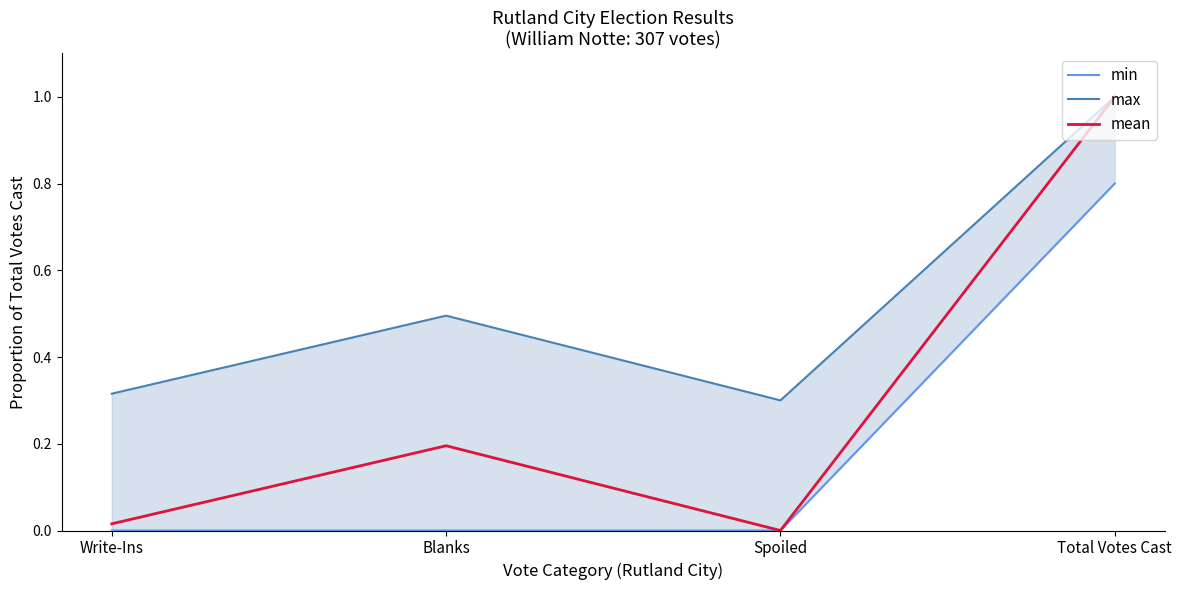

What is the total value across all series at Blanks?

0.7